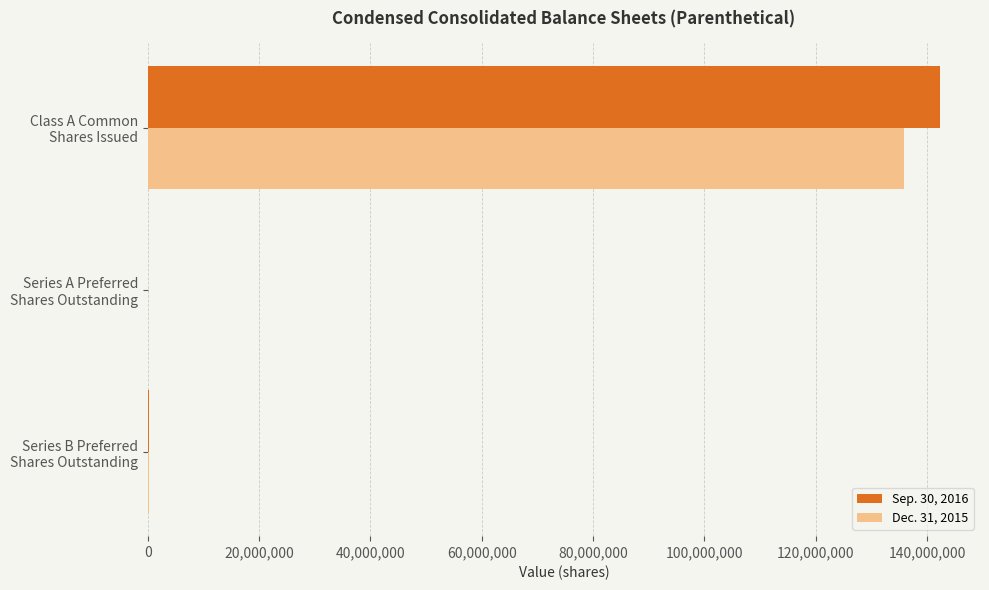

Count the number of categories in the chart.

3